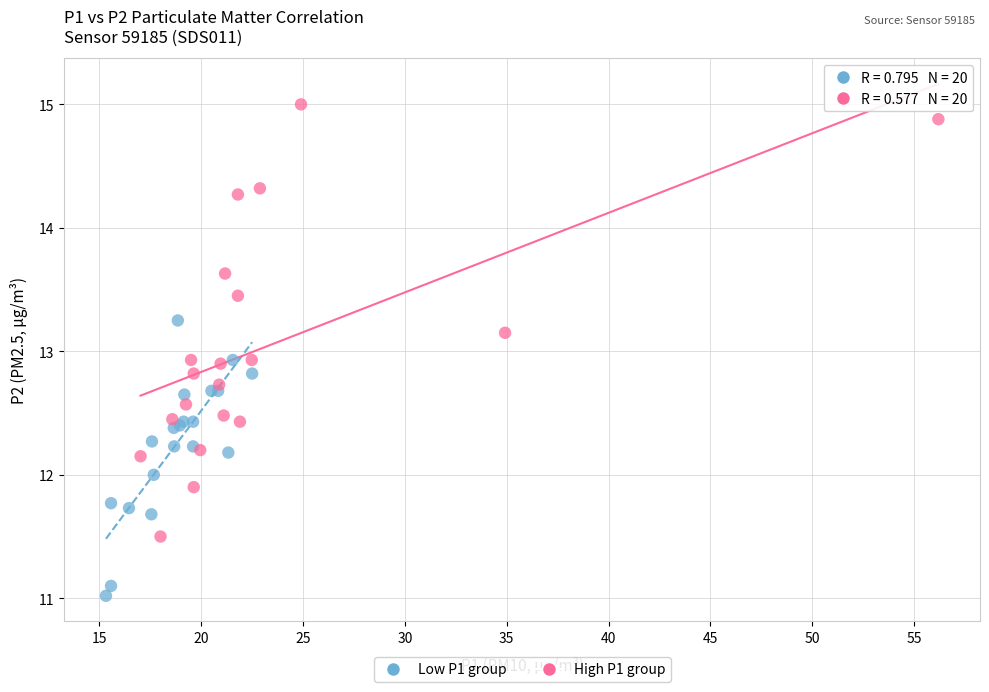

Which series reaches the maximum Y coordinate?

High P1 group